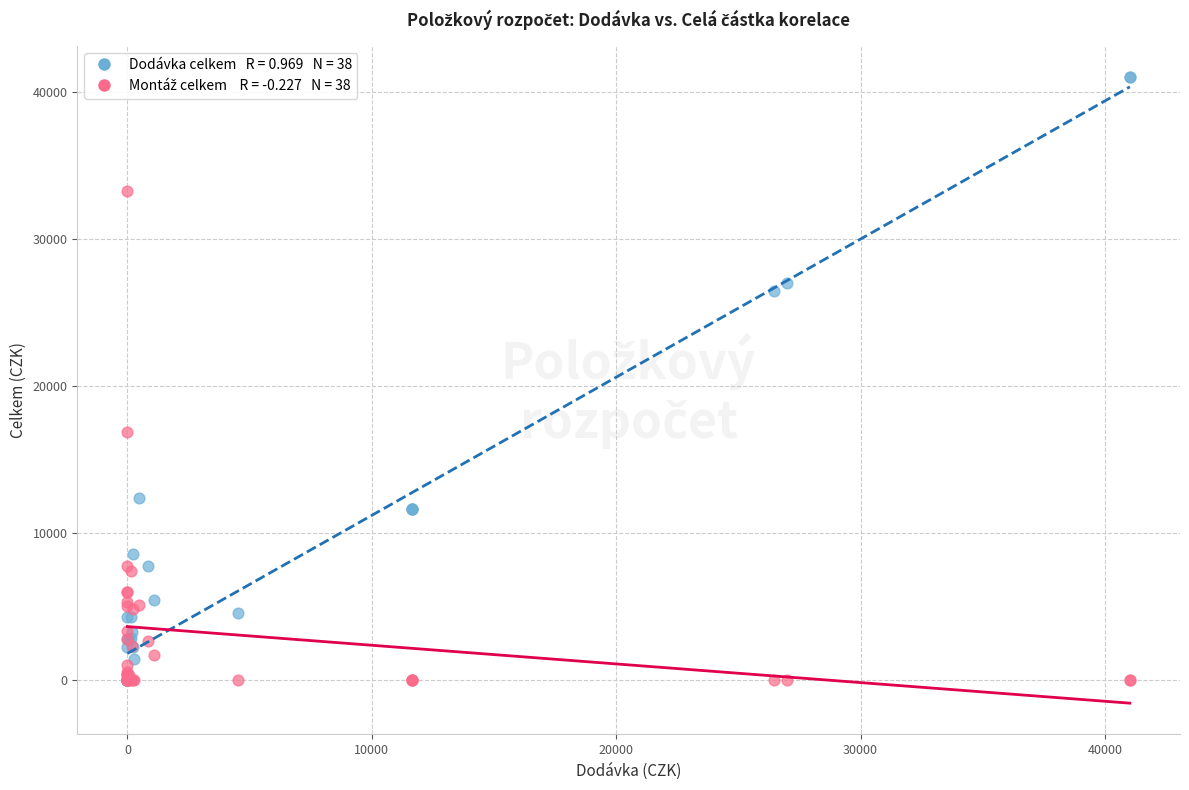

Across all series, what Y value is closest to 20509?

16846.9